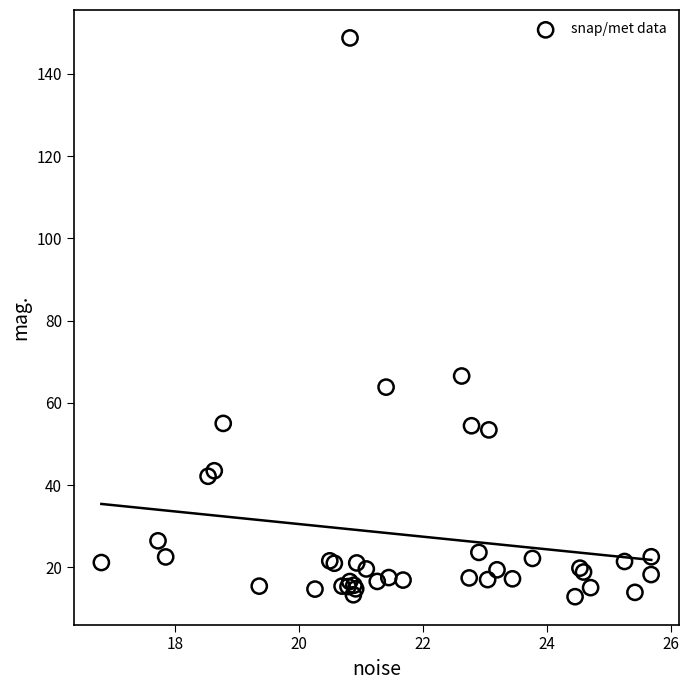

What Y value in the scatter plot is closest to 80?

66.5